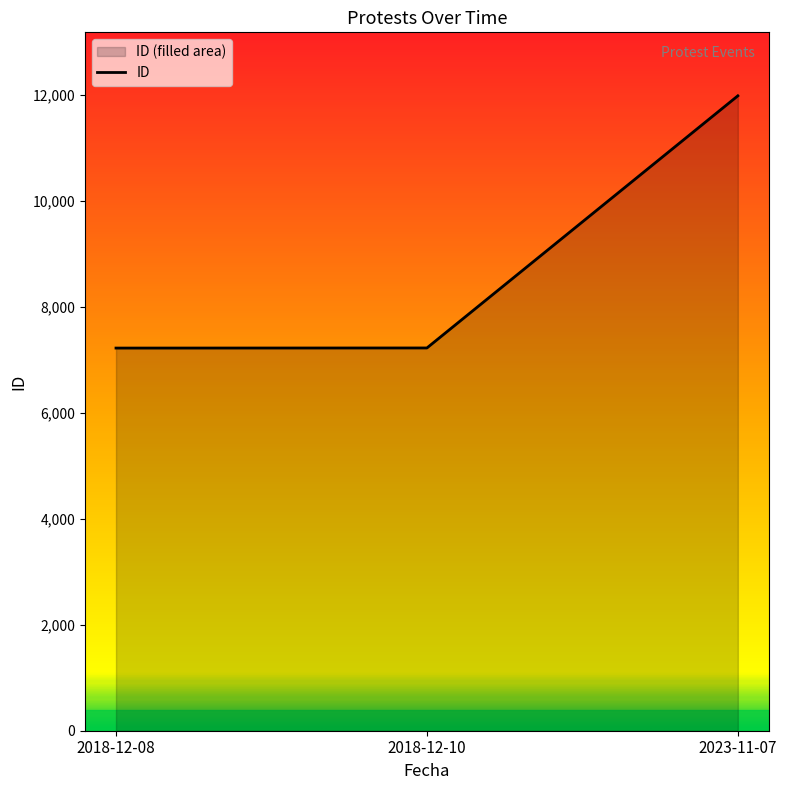

Approximately how many times larger is the value at 2018-12-10 compared to 2023-11-07?

0.6